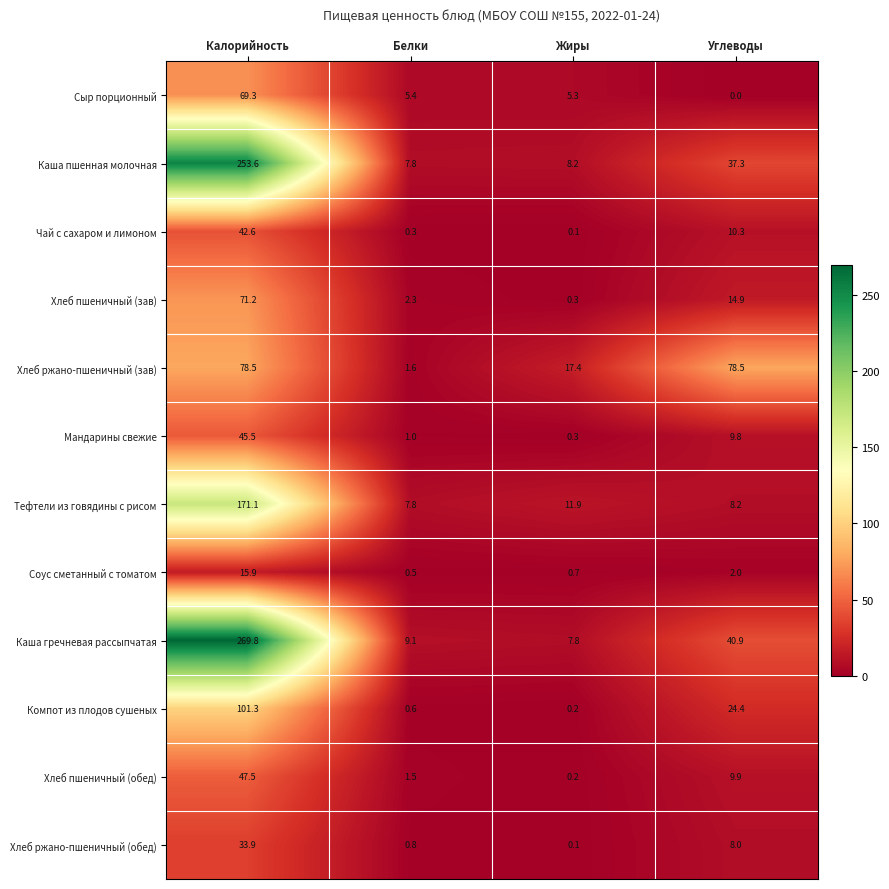

What is the sum of all Мандарины свежие values?

56.6